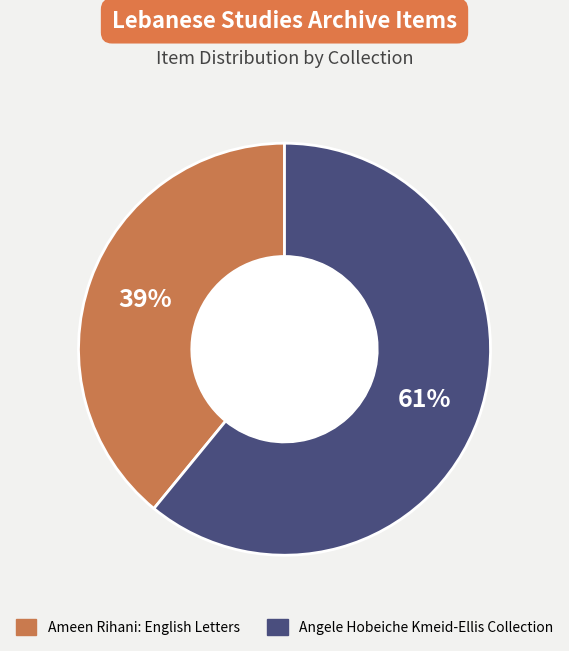

What is the largest slice in the pie chart?

Angele Hobeiche Kmeid-Ellis Collection